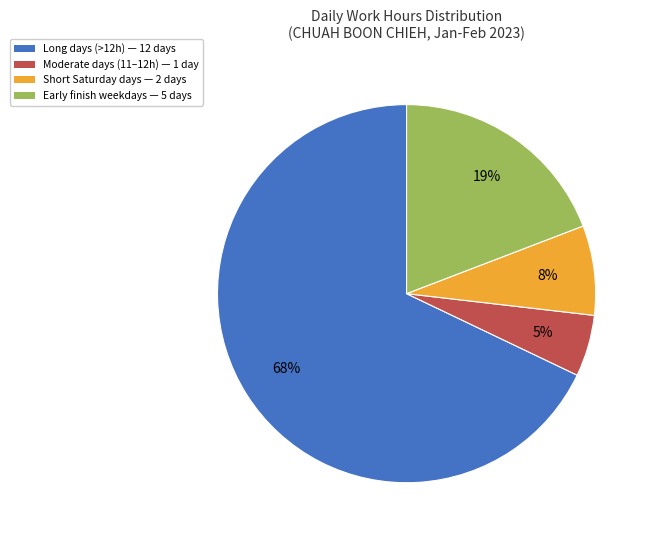

To the nearest percent, what percentage of the pie is Short Saturday days — 2 days?

8%